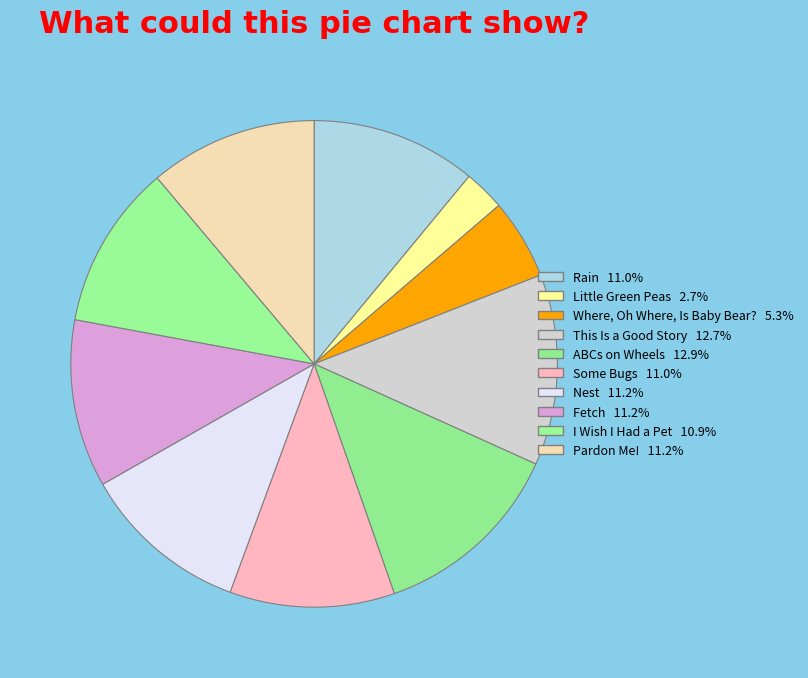

Count the number of slices in the pie.

10